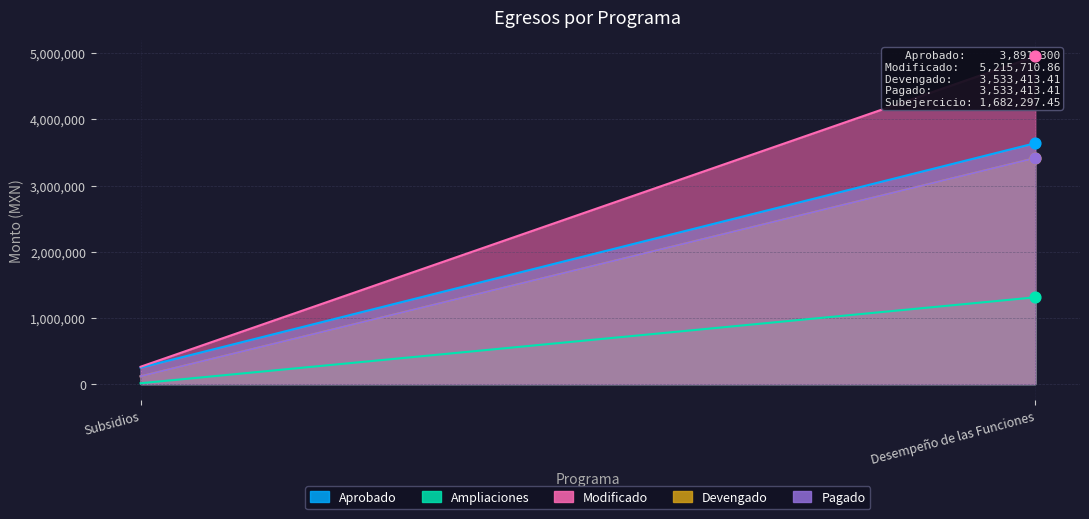

At which category is the sum across all series the highest?

Desempeño de las Funciones